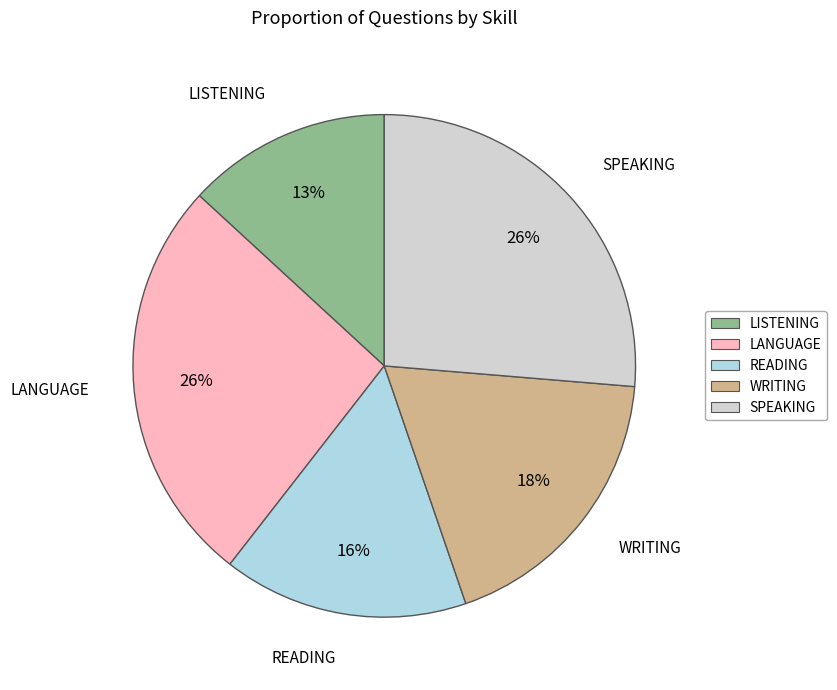

To the nearest percent, what portion does SPEAKING represent?

26%